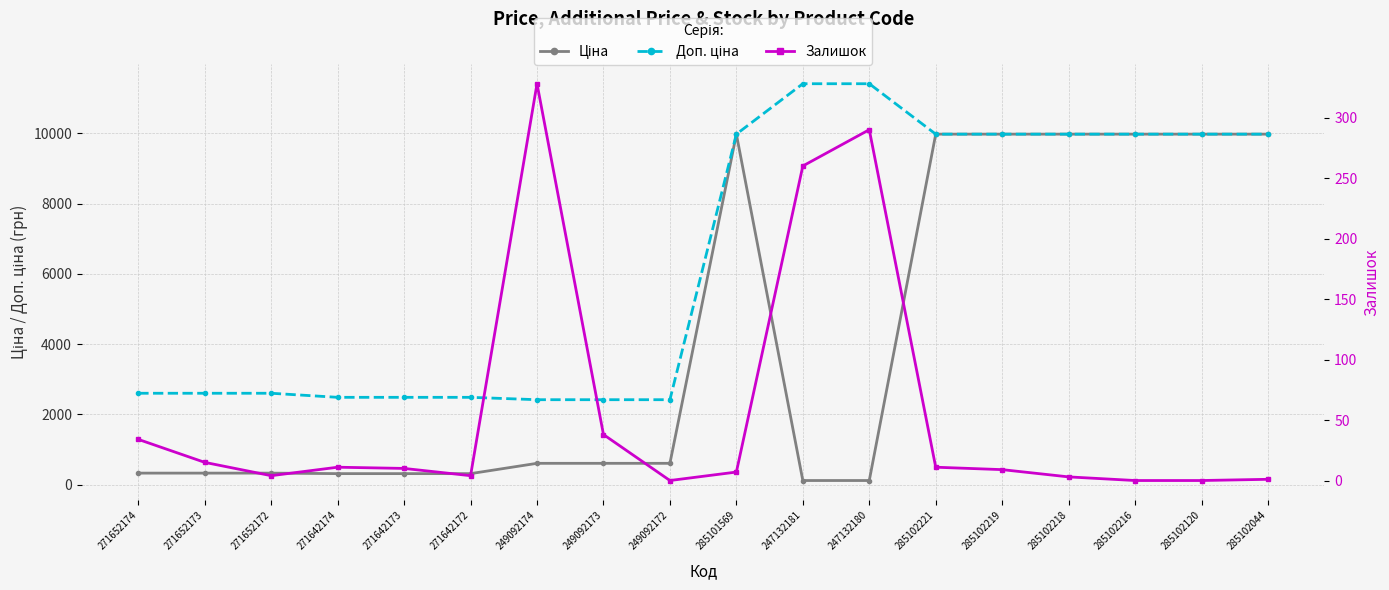

Which series has the largest range (max minus min)?

Ціна